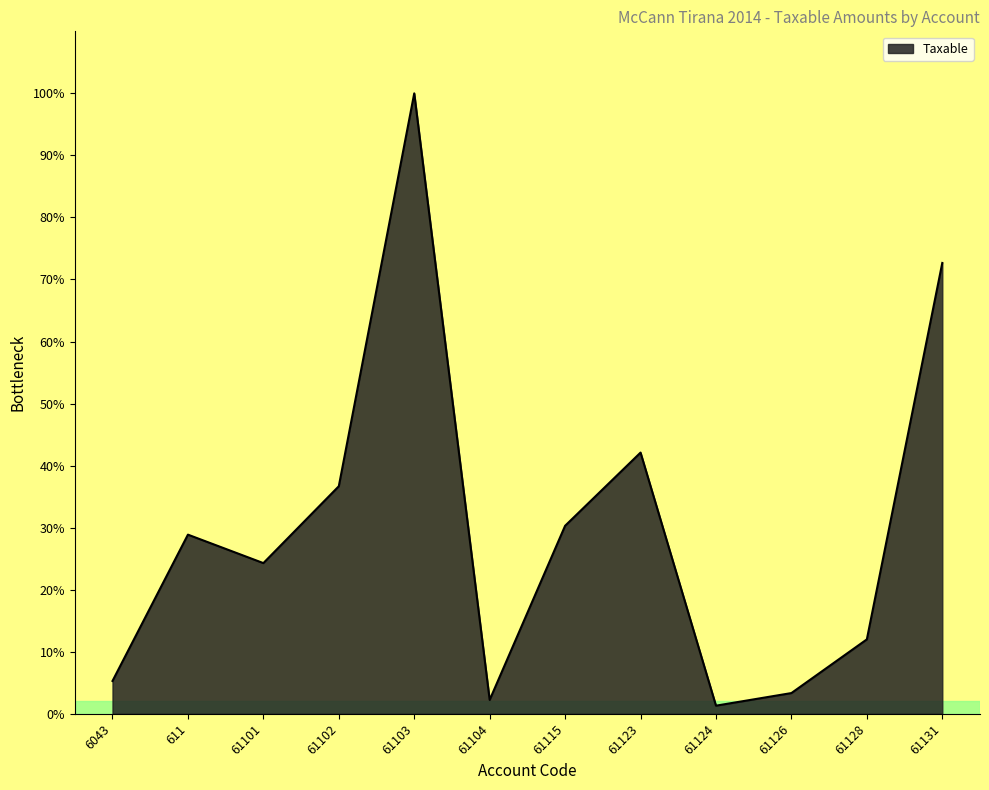

At which category does the chart reach its peak across all series?

61103